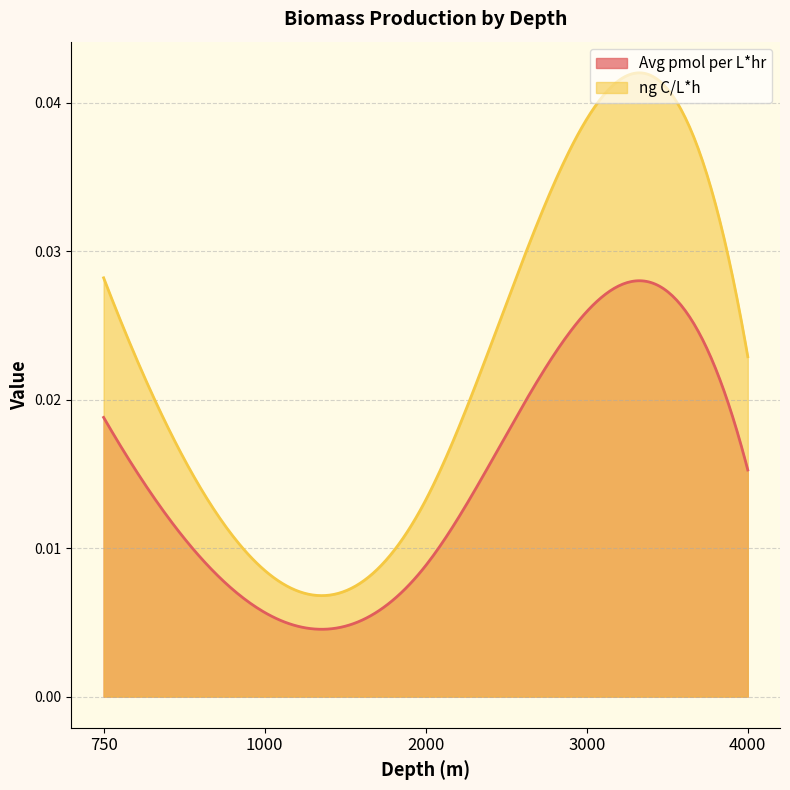

The ng C/L*h series shows 0.0 at 3000. True or false?

False